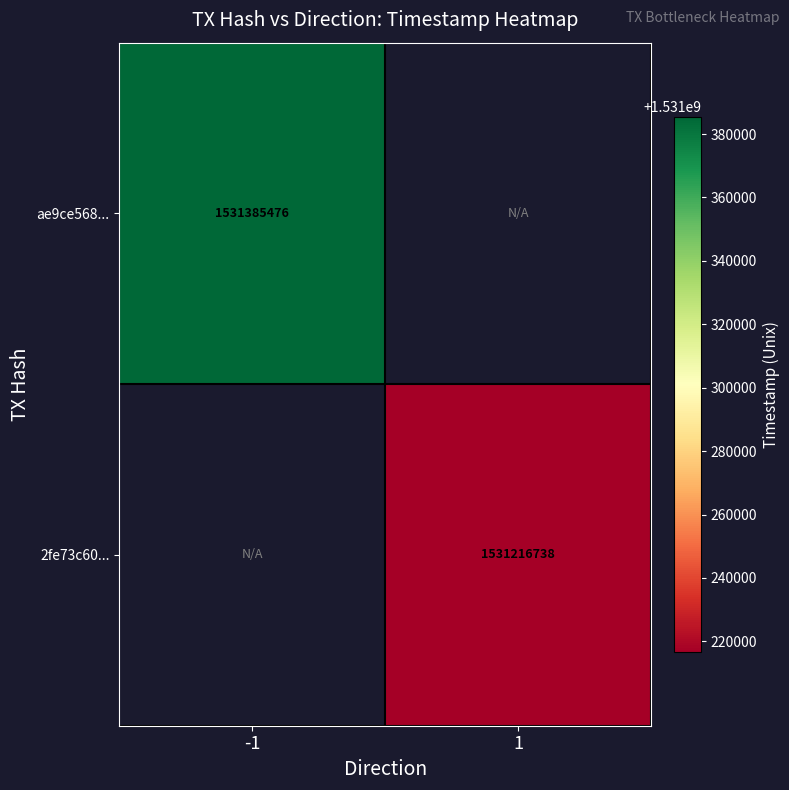

True or false: ae9ce568... has a value of 2483497462 at -1.

False